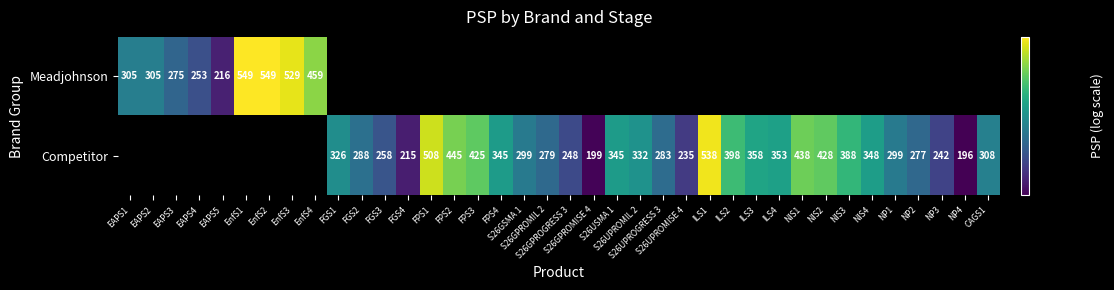

How many categories are shown in the chart?

38